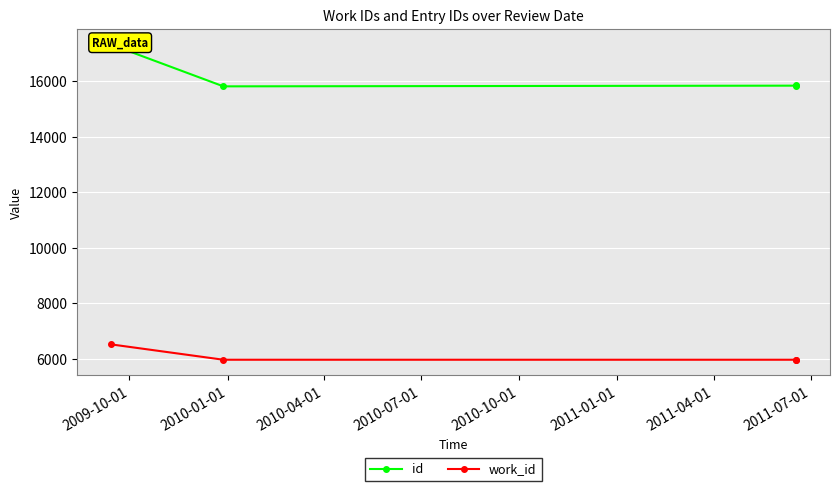

Count the number of data series in this chart.

2